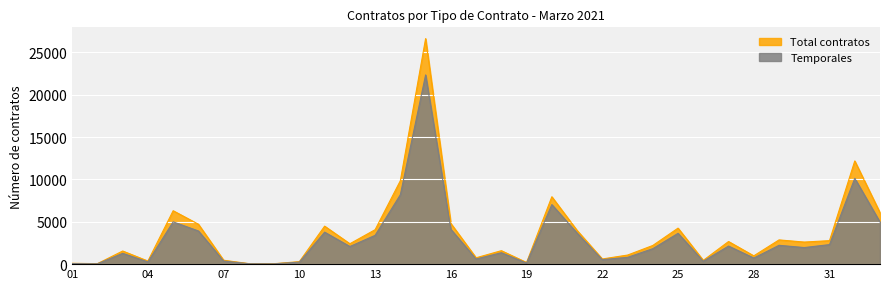

What is the difference between the second highest and minimum values in the Total contratos series?

12126